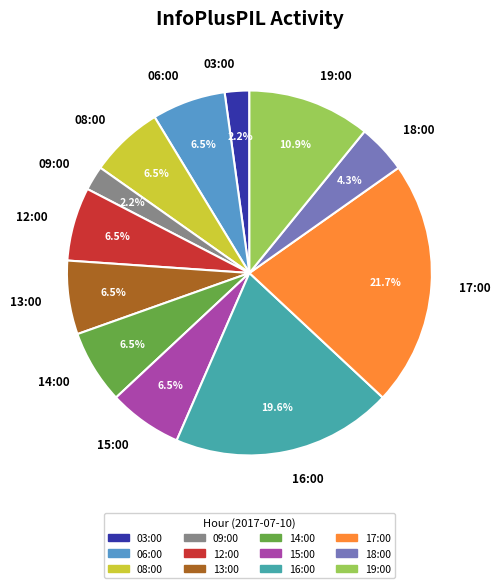

What is the total percentage of 03:00 and 14:00?

8.7%